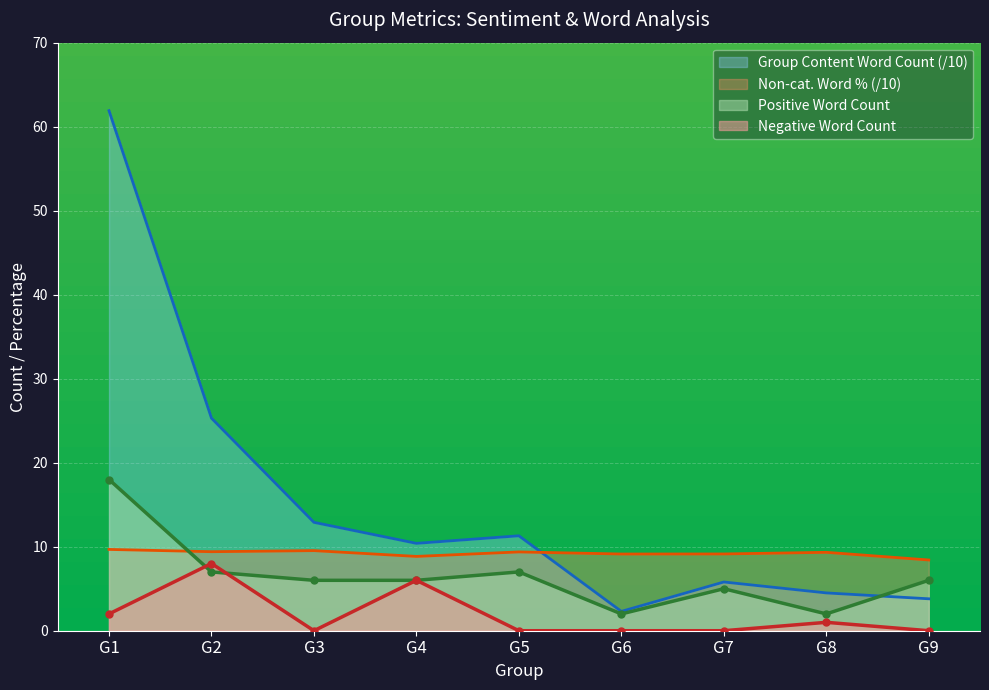

What is the value of the Positive Word Count point at the 4th from the left?

6.0